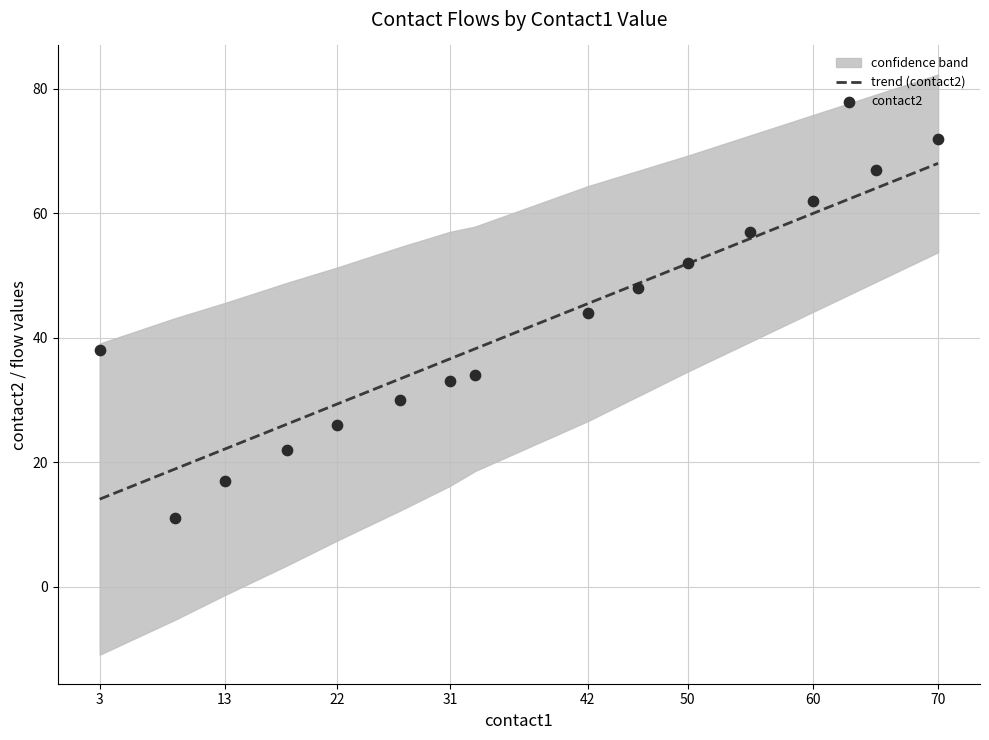

Is it true that trend (contact2) equals 14.1 at 3?

True